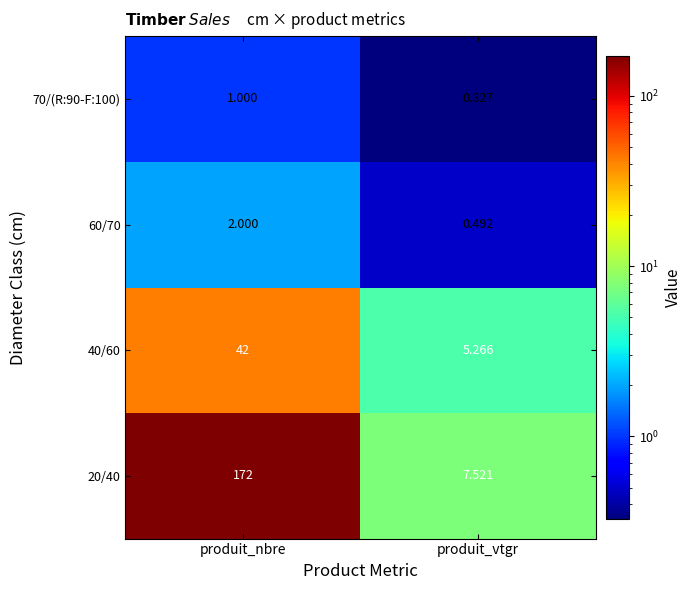

Which series has the largest total across all categories?

20/40